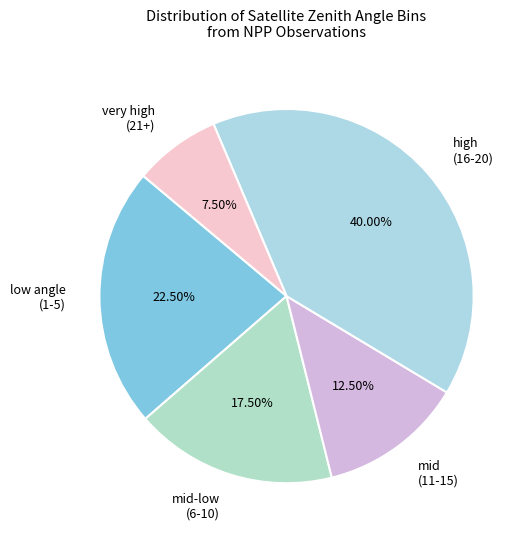

Between mid-low (6-10) and high (16-20), which is larger?

high (16-20)